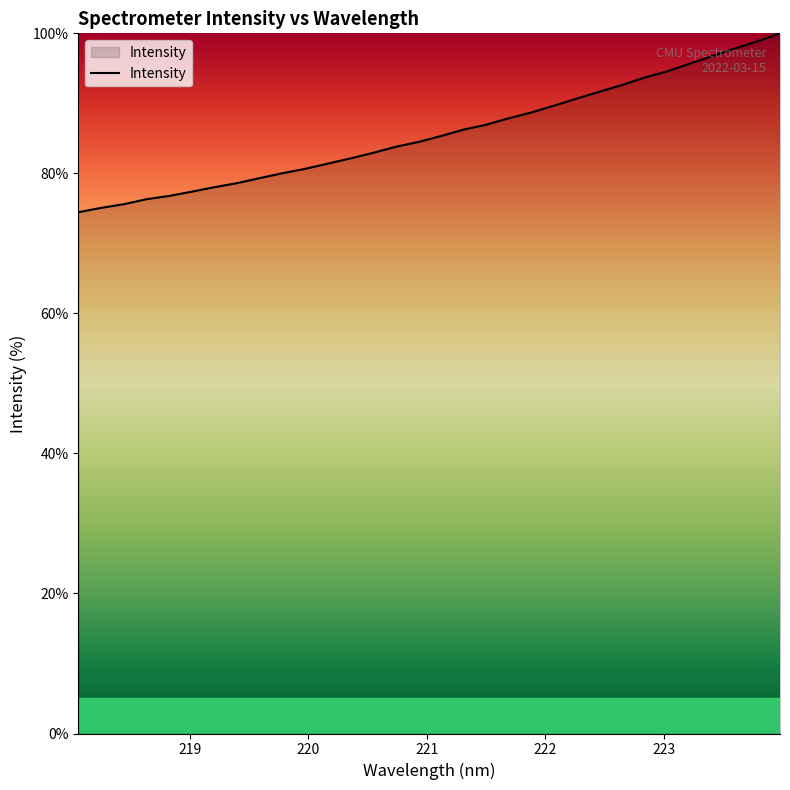

Count the number of data series in this chart.

1